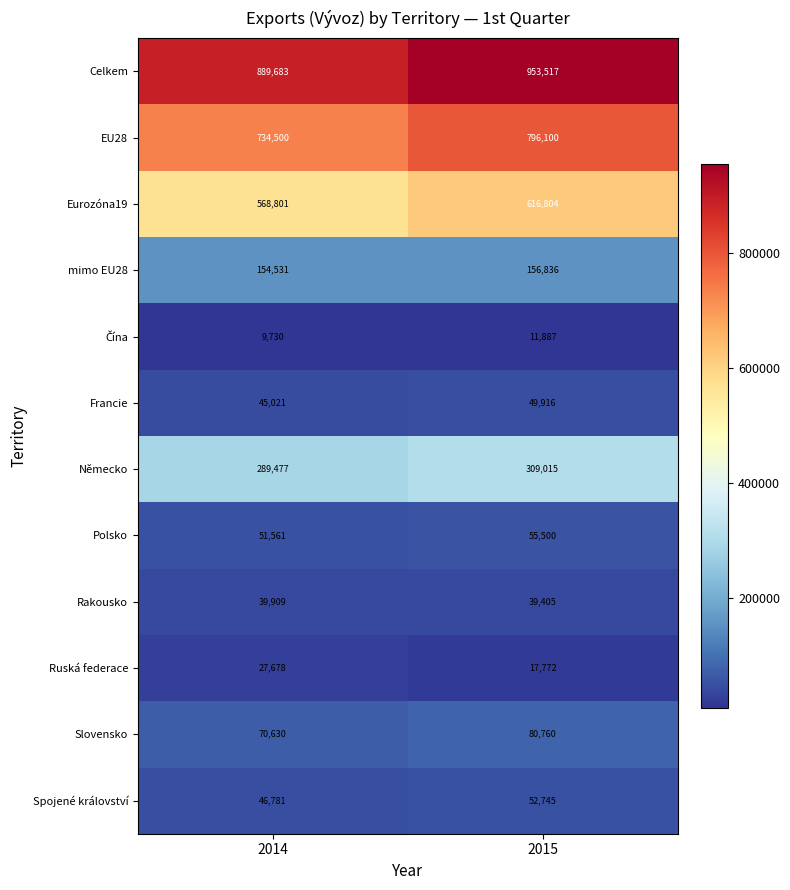

At how many categories does at least one series exceed 332930?

2